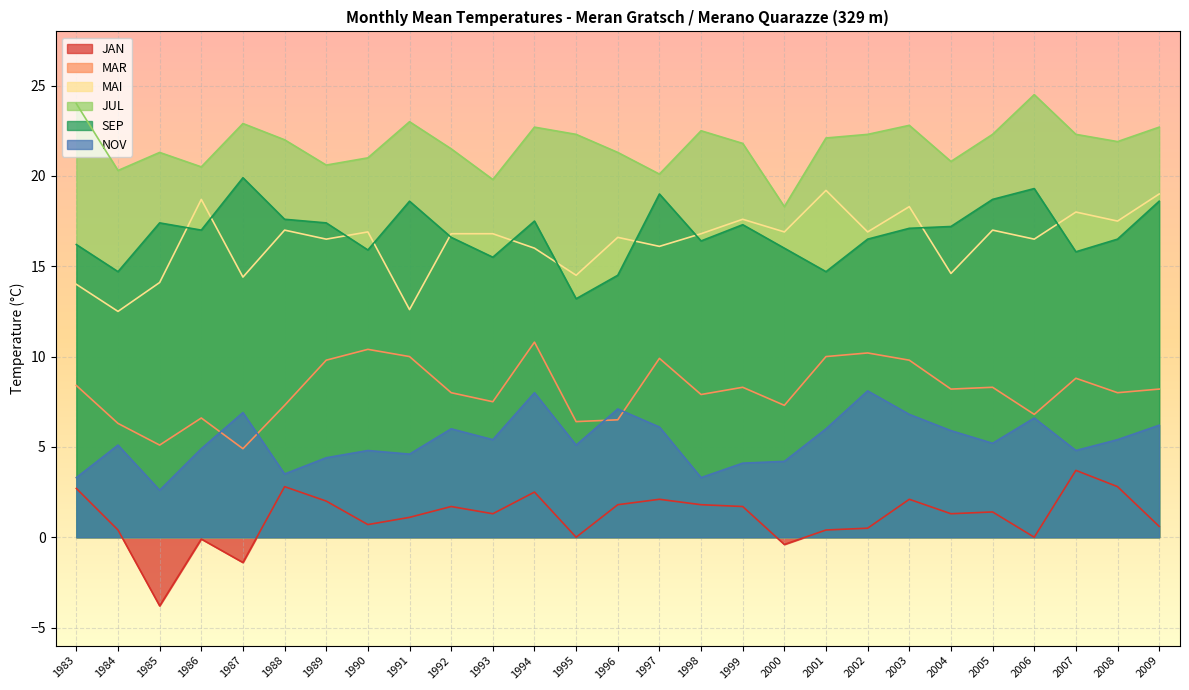

How many distinct data groups are displayed?

6